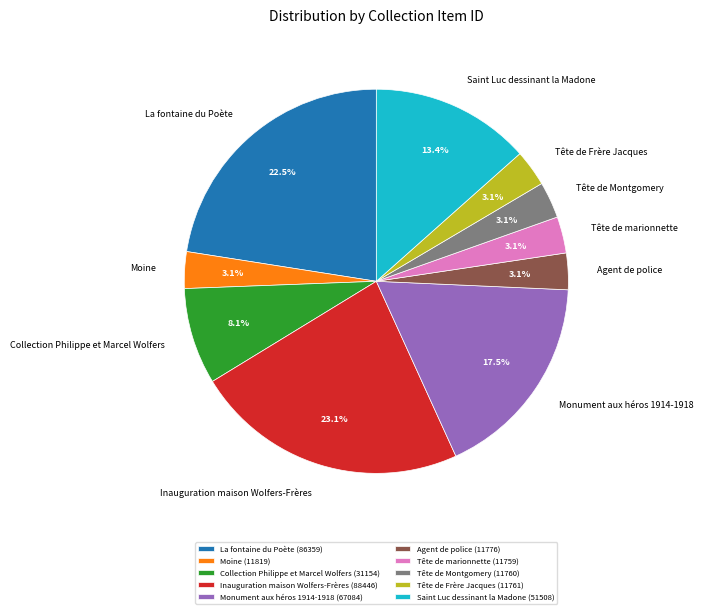

Count the number of slices in the pie.

10